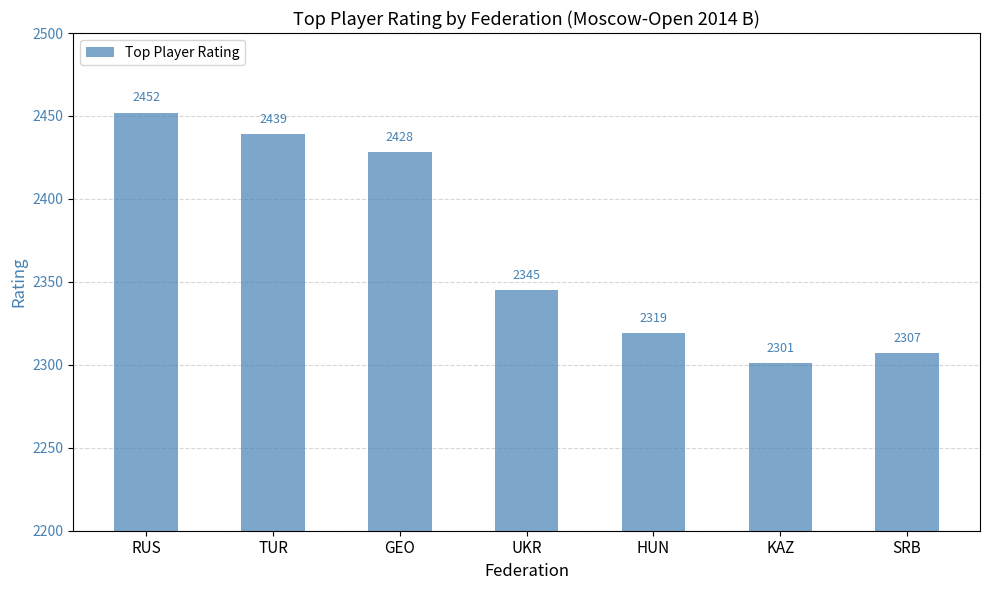

List the labels in order of value, largest first.

RUS, TUR, GEO, UKR, HUN, SRB, KAZ